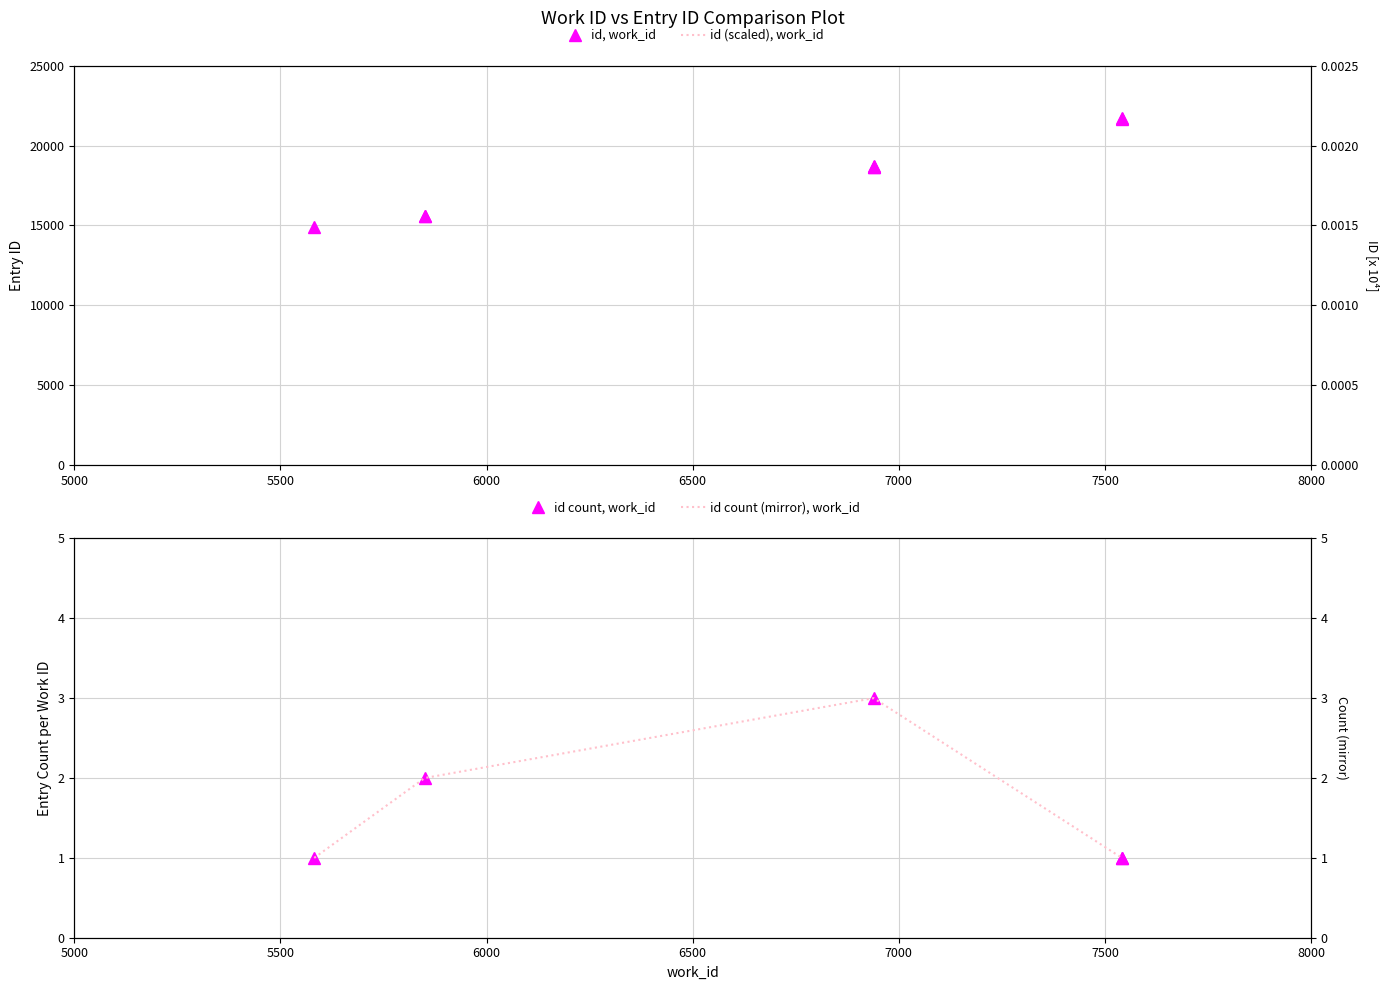

Which category has the lowest value across all series?

5582